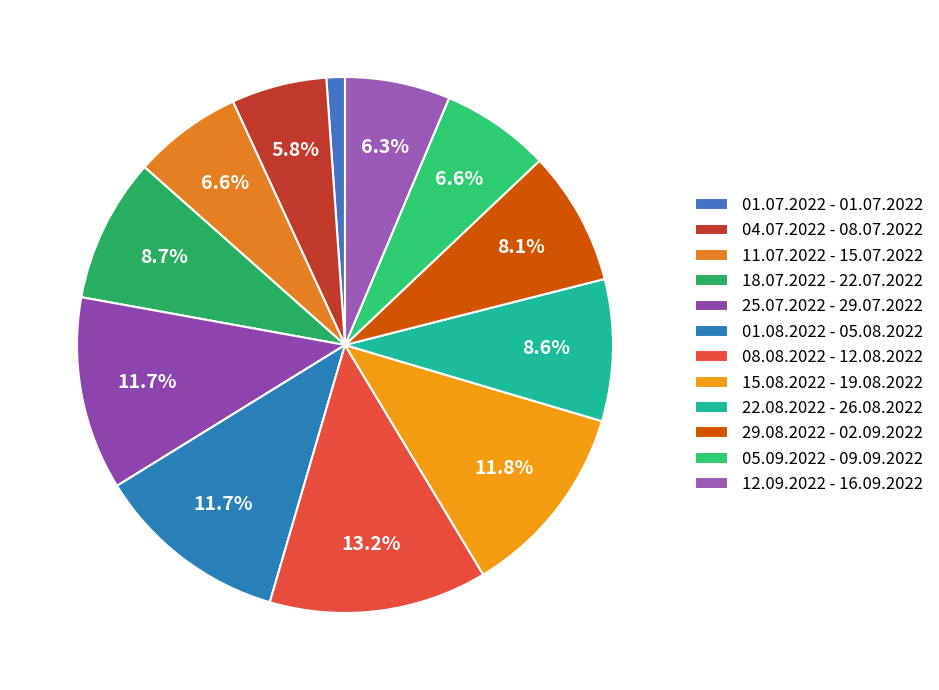

Is it true that 08.08.2022 - 12.08.2022 is 13% of the pie?

True